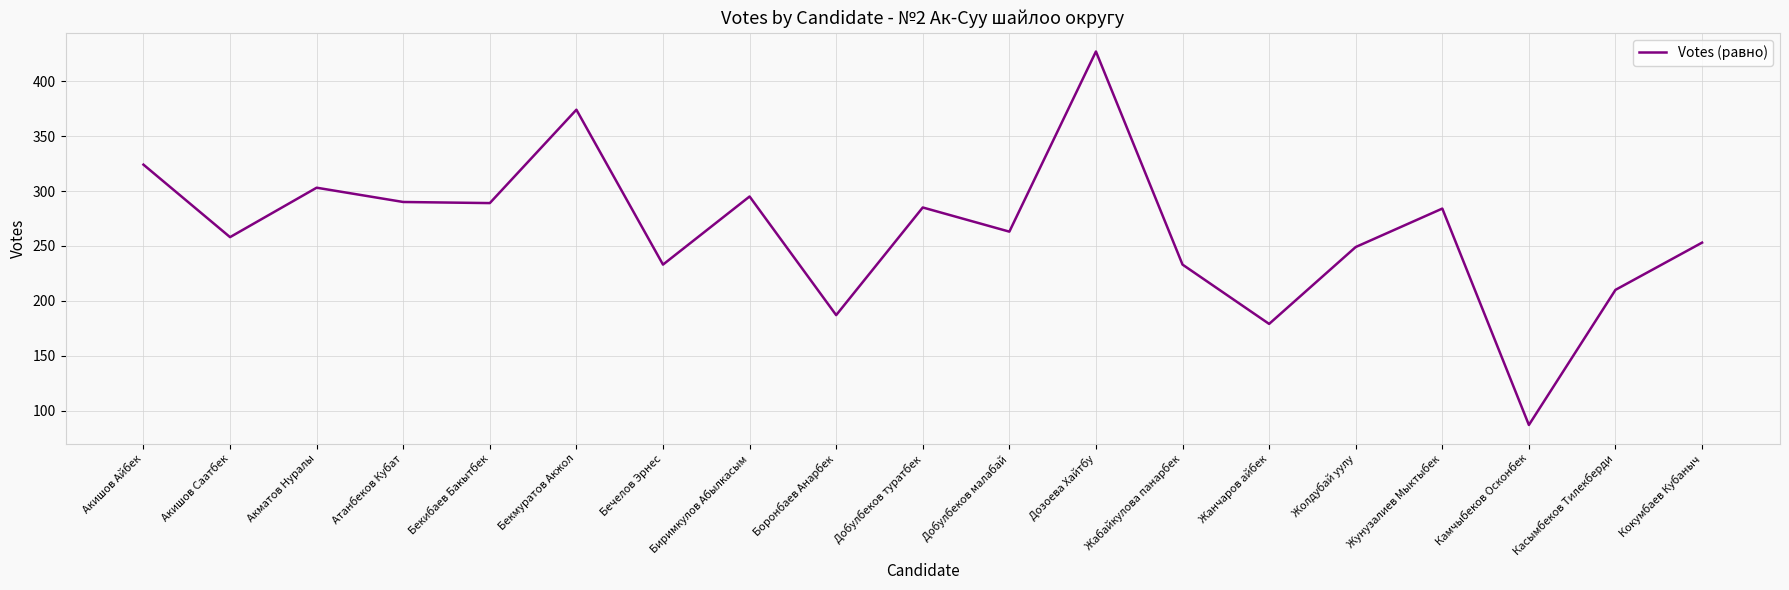

What is the difference between the values at Акишов Саатбек and Бекмуратов Акжол?

116